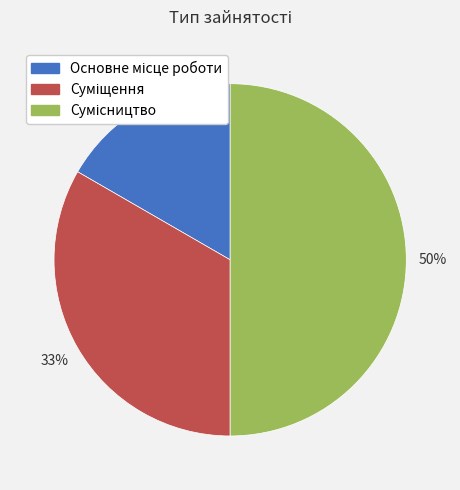

To the nearest percent, what is the difference between the largest and smallest slice percentages?

33%